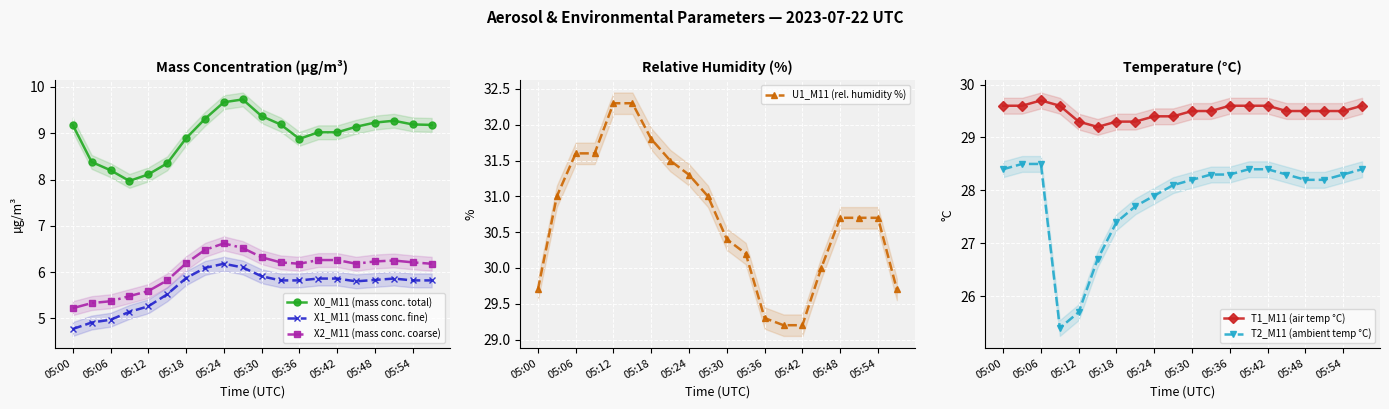

True or false: X0_M11 (mass conc. total) and X2_M11 (mass conc. coarse) intersect in this chart.

False